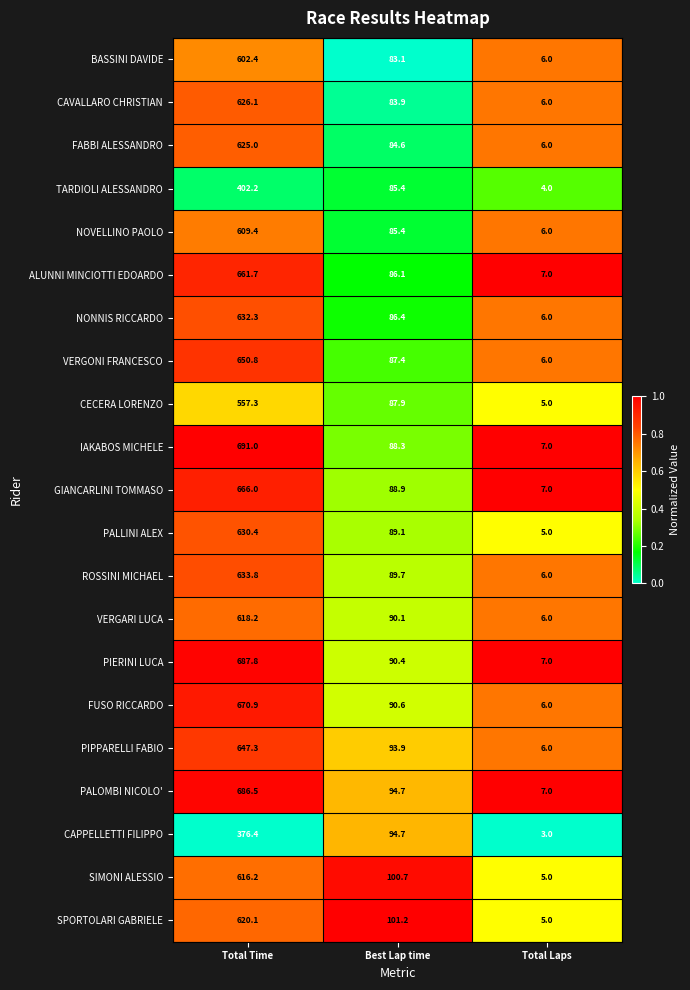

Is it true that SIMONI ALESSIO equals 616.2 at Total Time?

True